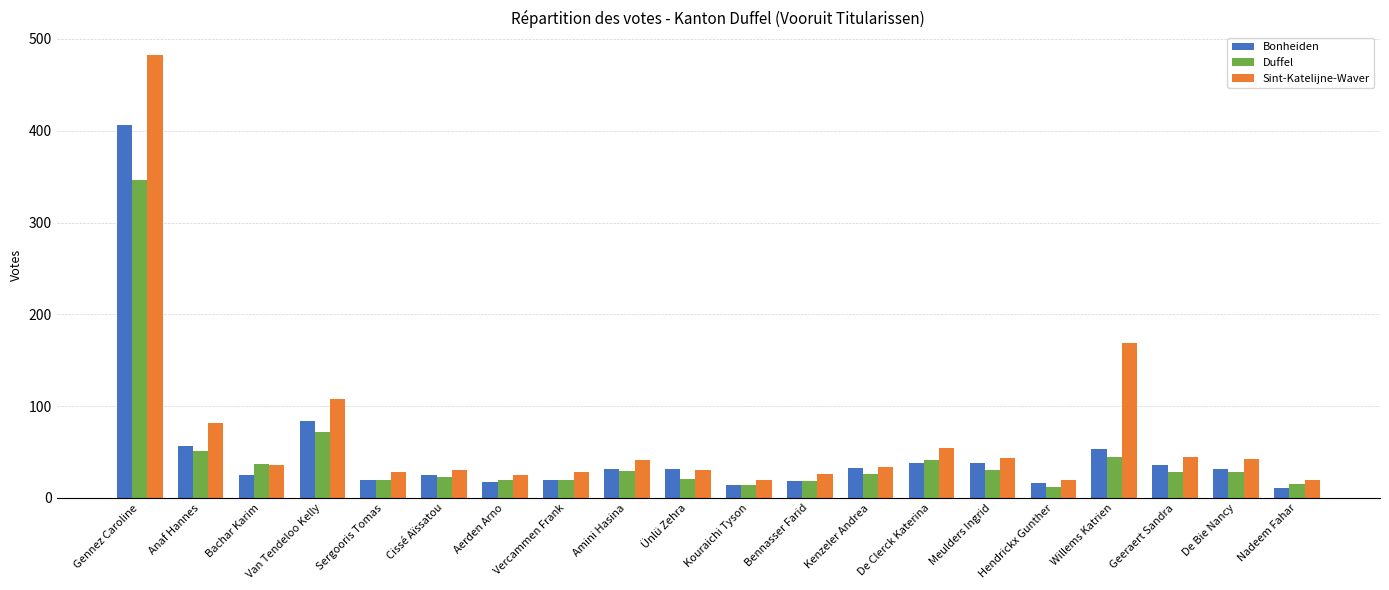

The Duffel series shows 28 at De Bie Nancy. True or false?

True